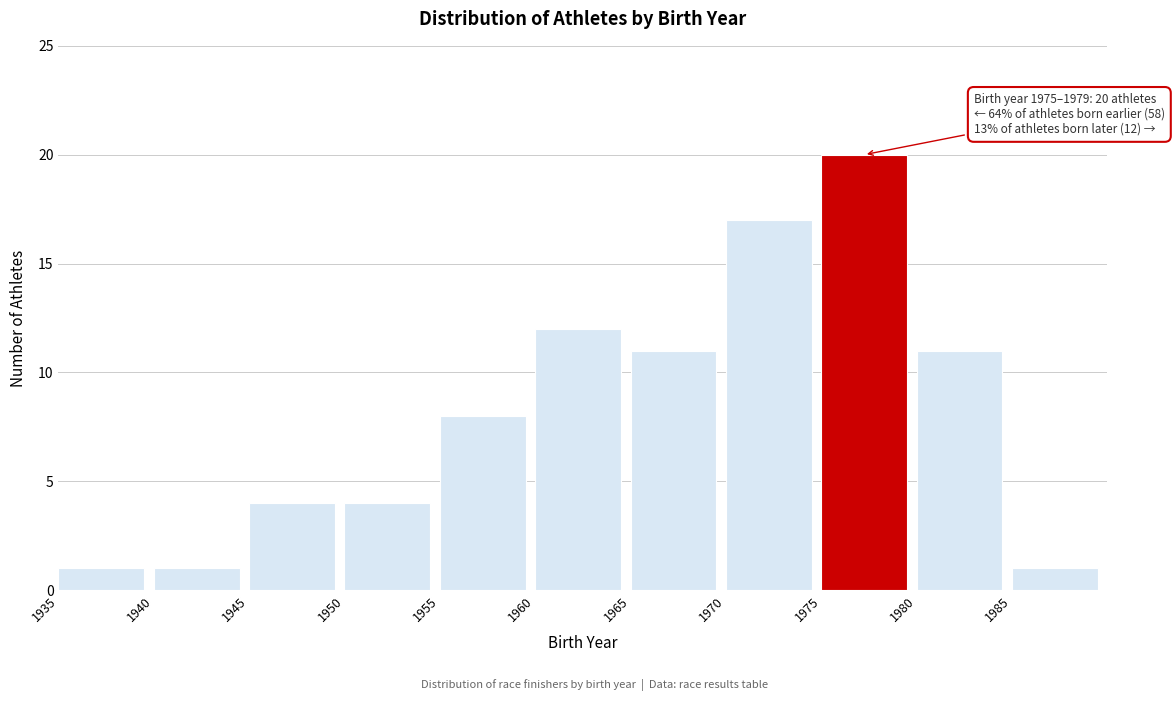

Over which range of the x-axis is the bar tallest?

1975 to 1980